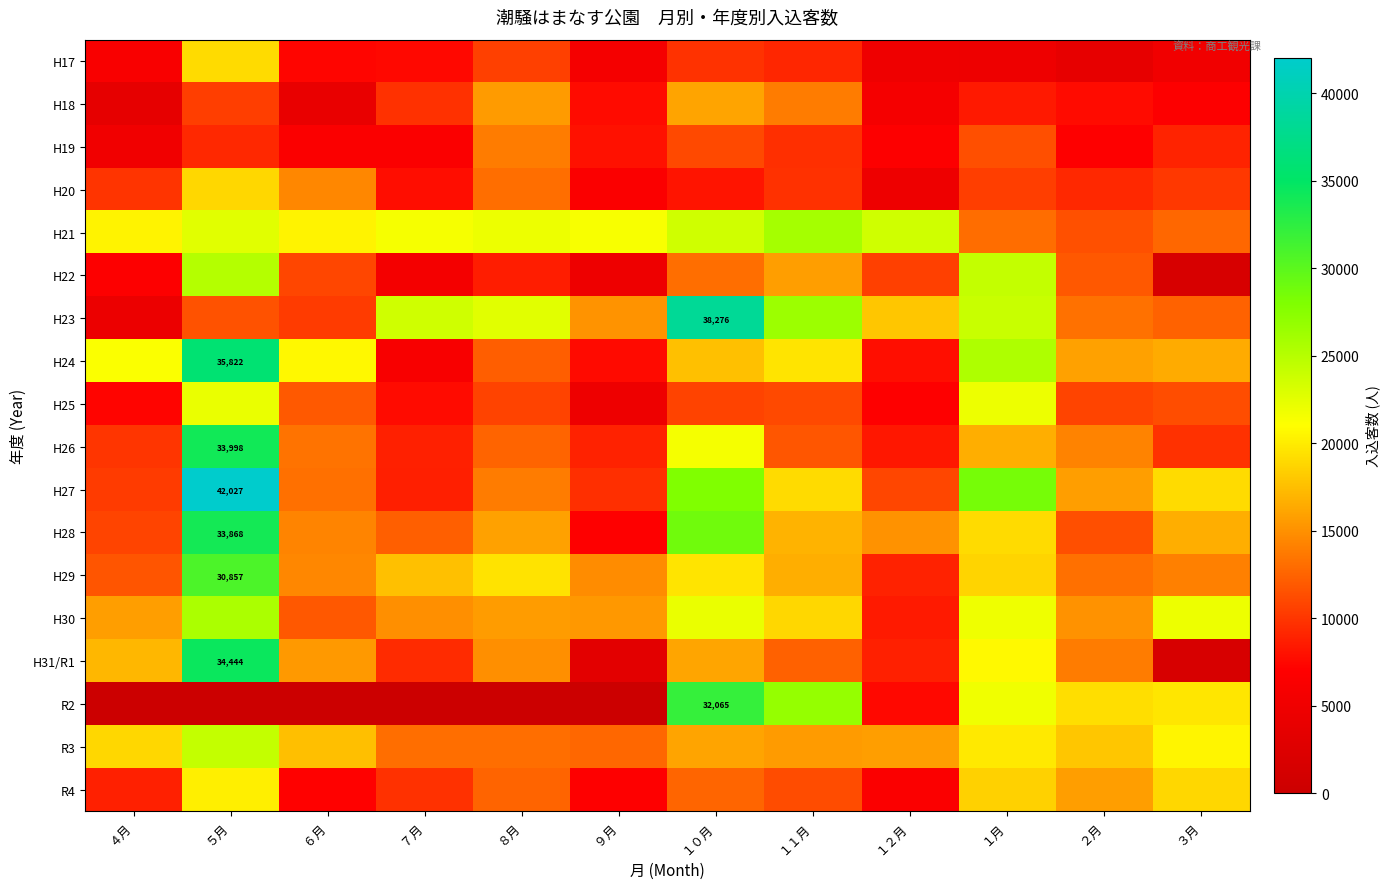

Where does the H29 series first go above 16630?

５月